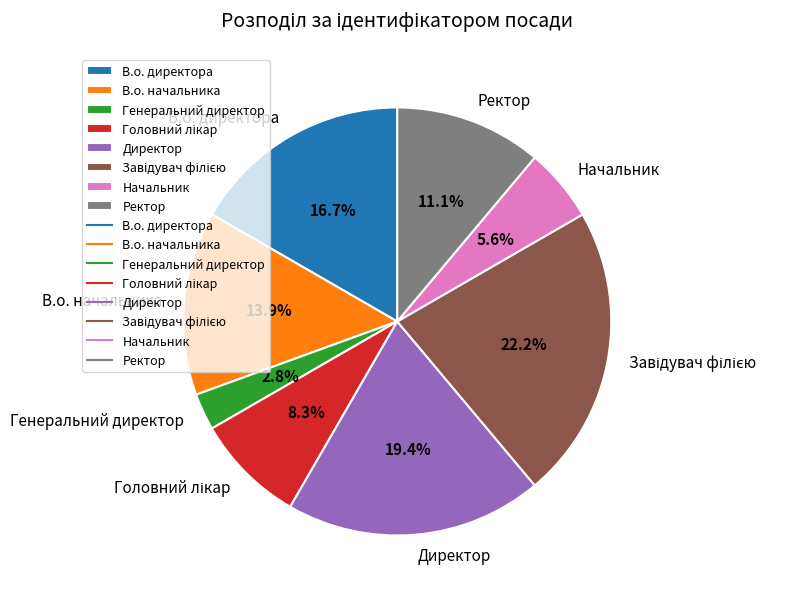

How many segments does this pie chart have?

8